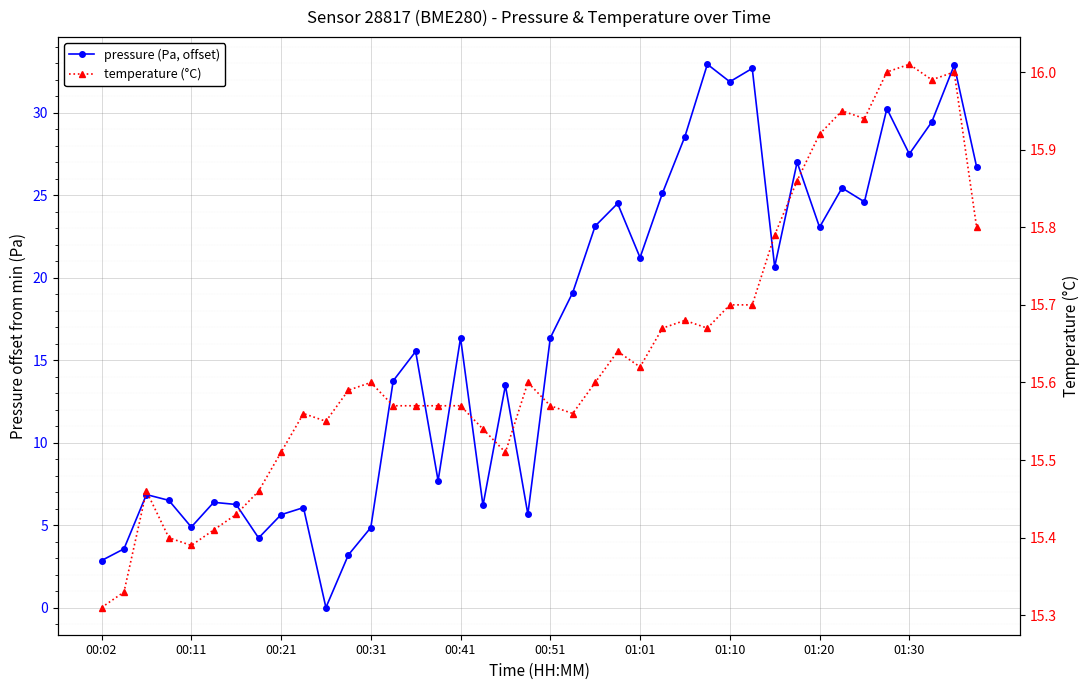

In pressure (Pa, offset), how many points are higher than both neighbors (excluding endpoints)?

13